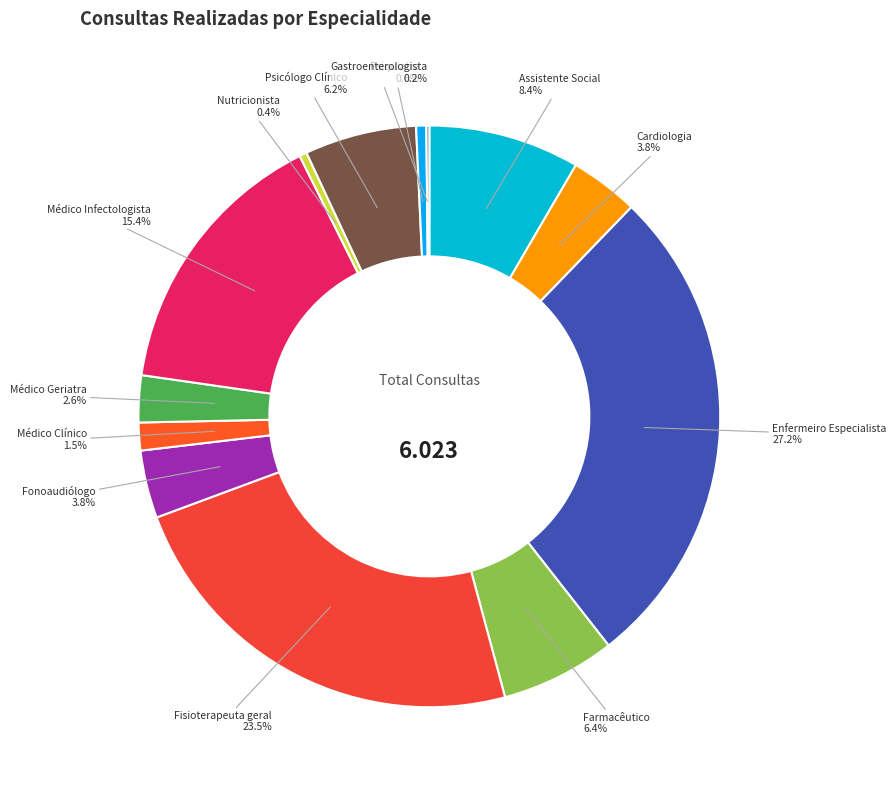

Which has a higher value, Nutricionista or Psicólogo Clínico?

Psicólogo Clínico